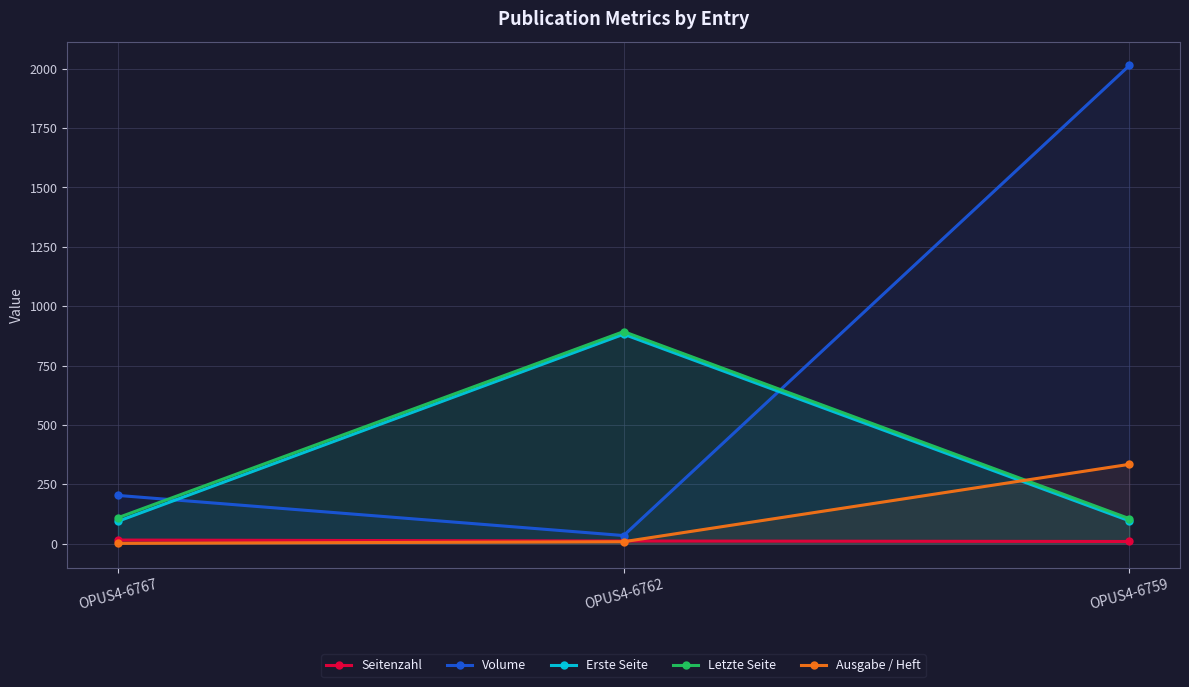

List the labels in order of Seitenzahl value, smallest first.

OPUS4-6759, OPUS4-6762, OPUS4-6767